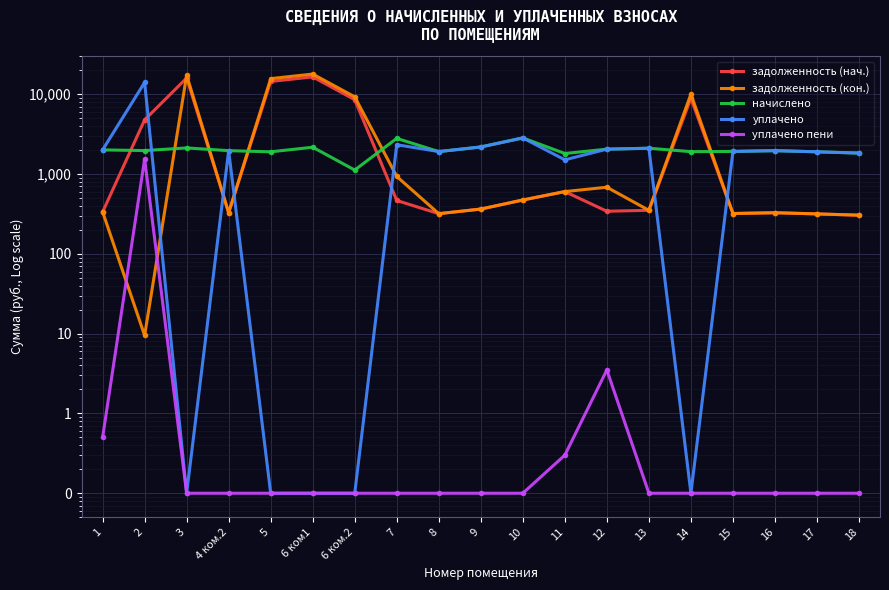

In уплачено пени, how many points are higher than both neighbors (excluding endpoints)?

2